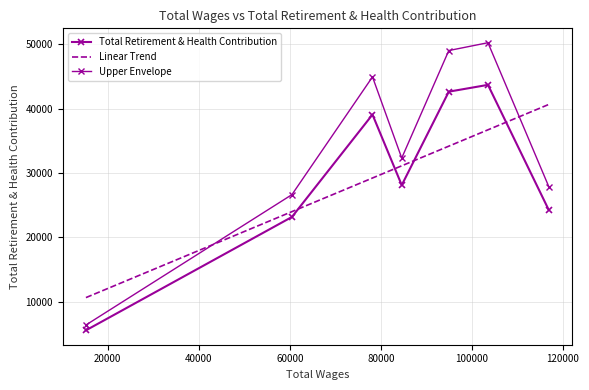

What is the highest value of the Linear Trend series?

40656.3